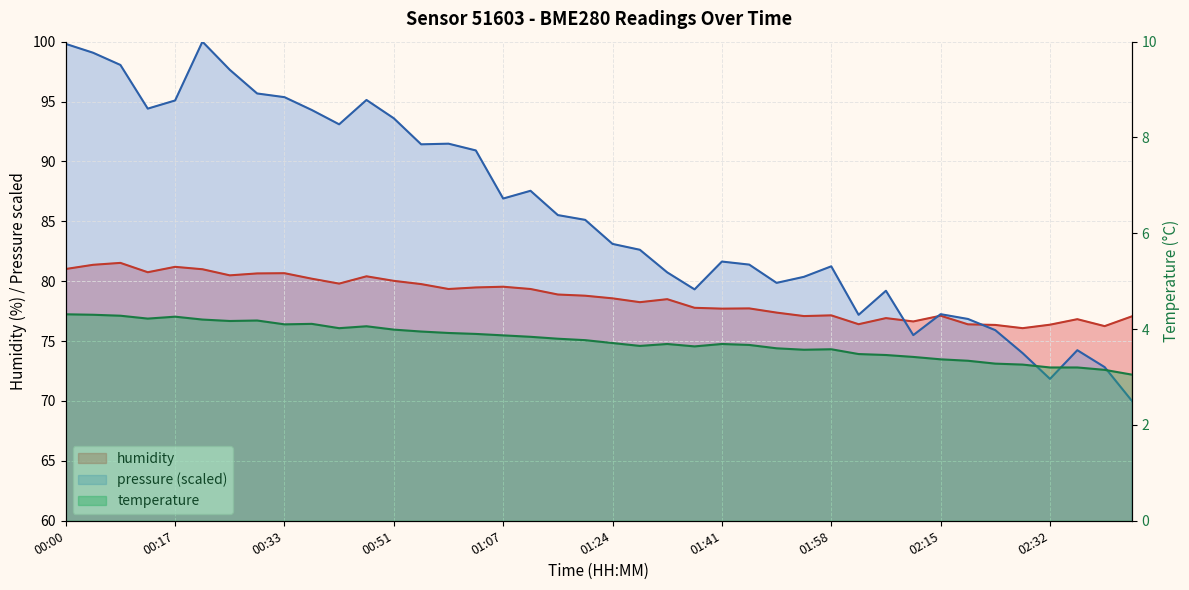

True or false: temperature (line) has more than 1 interior local peaks.

True